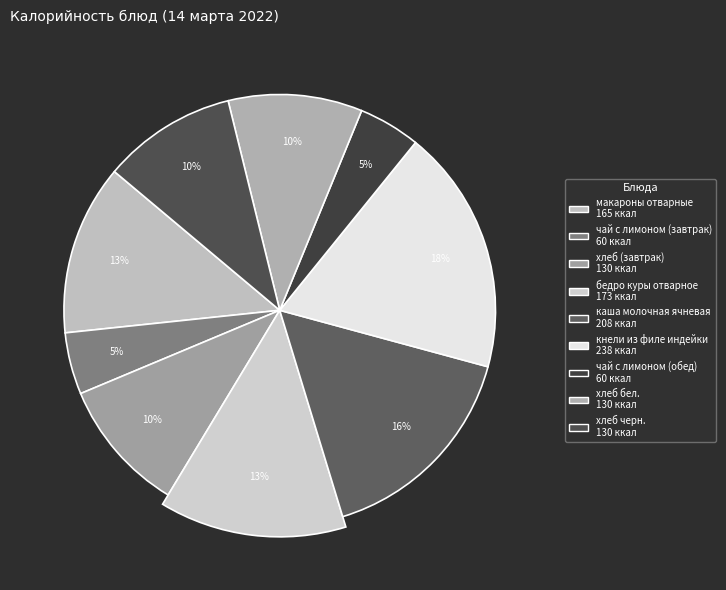

To the nearest percent, what is the difference between the largest and smallest slice percentages?

14%